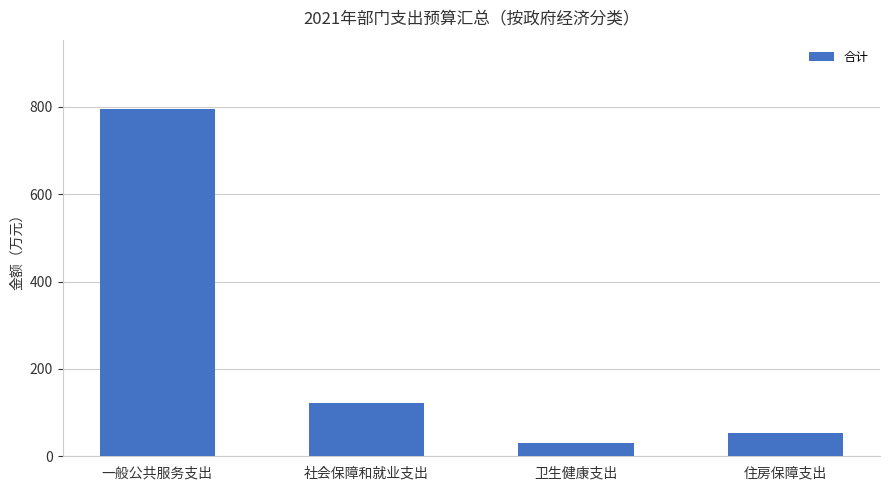

Count the number of categories in the chart.

4